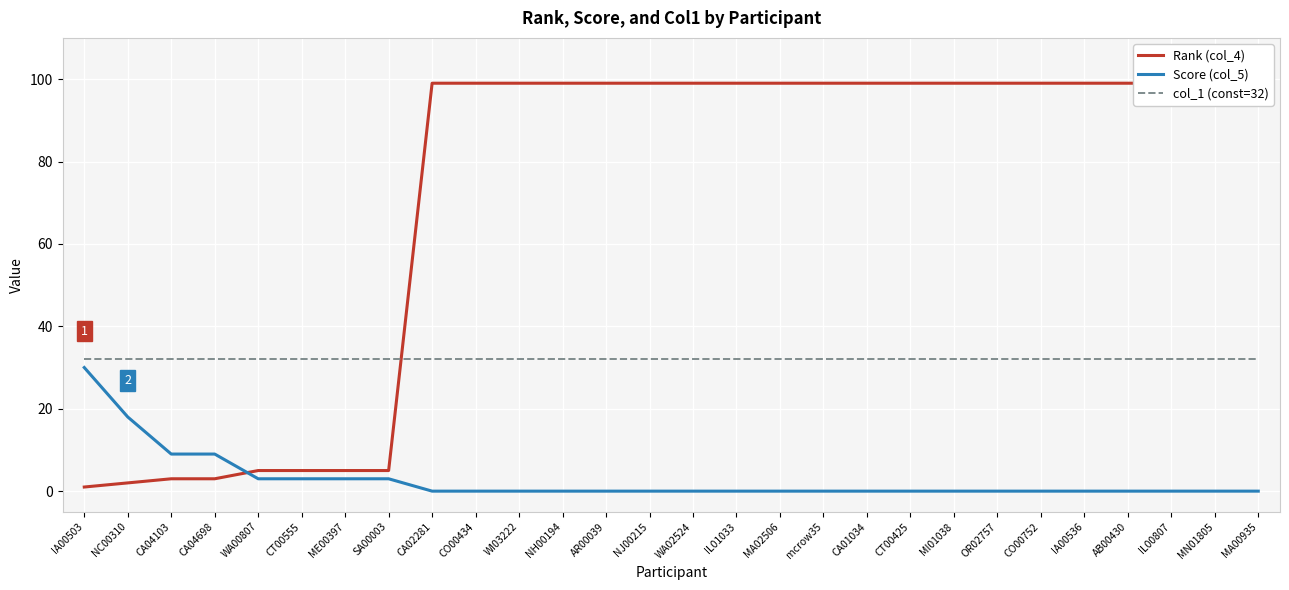

At which category is the sum across all series the highest?

CA02281